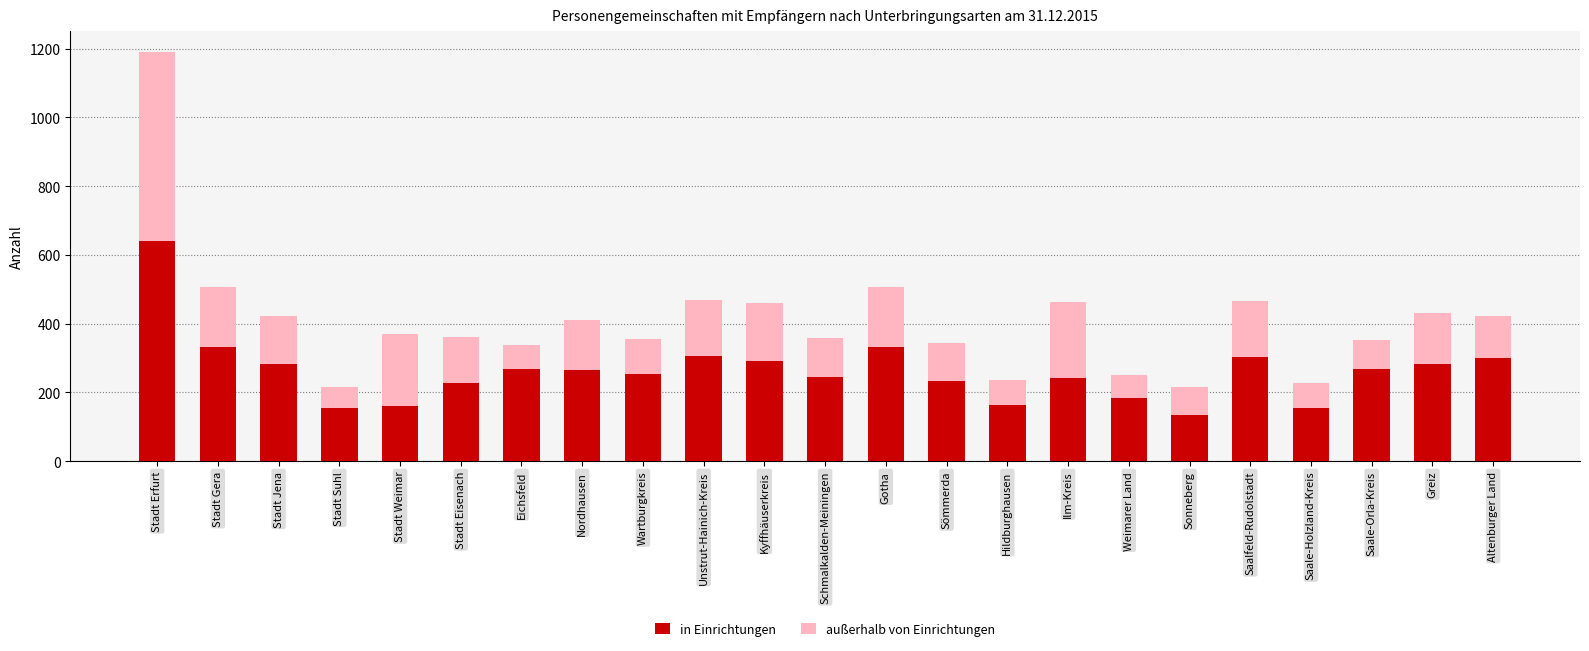

What is the minimum value for in Einrichtungen?

135